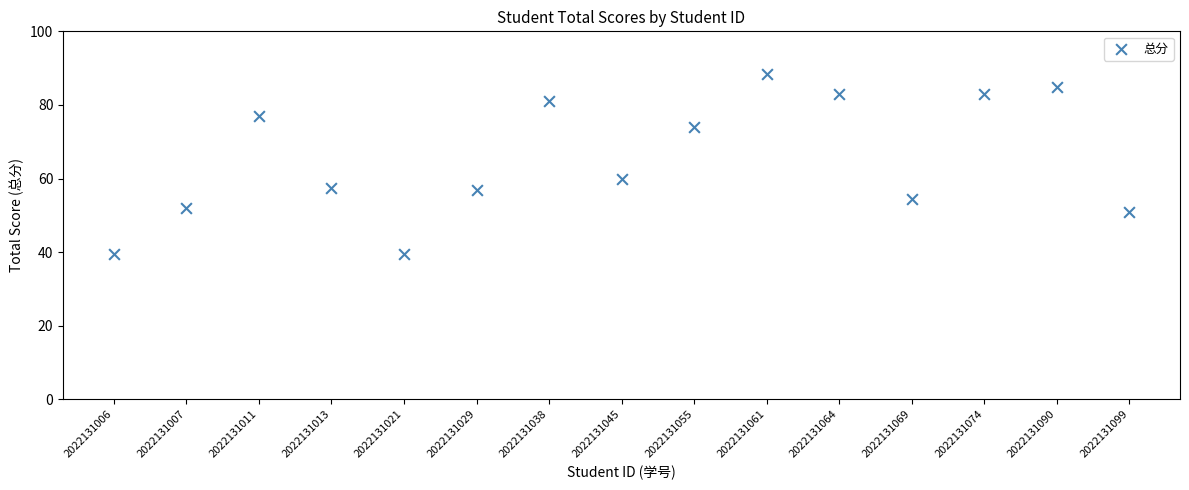

What Y value in the scatter plot is closest to 64?

60.0